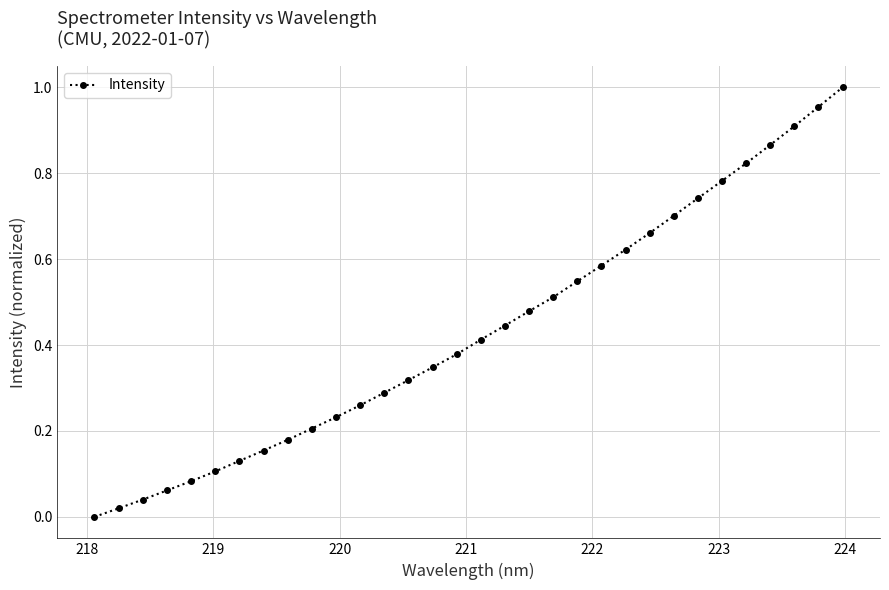

True or false: the data has more than 2 interior local peaks.

False